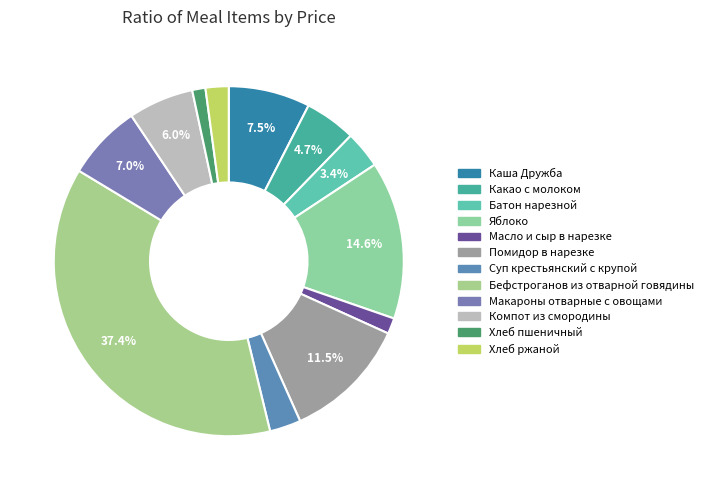

How many segments does this pie chart have?

12